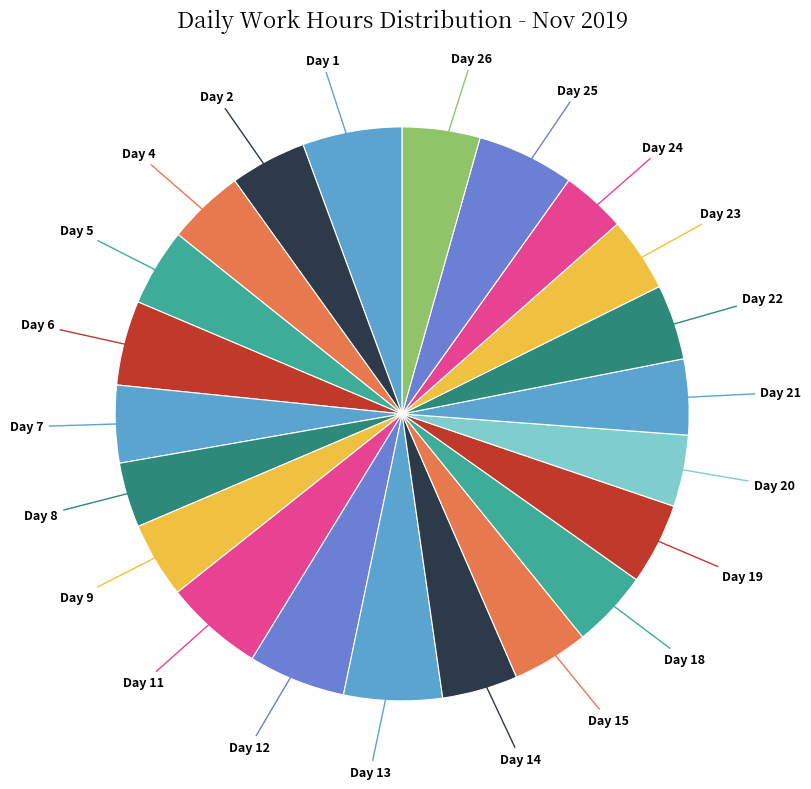

Is the sum of Day 12 and Day 7 greater than half?

No